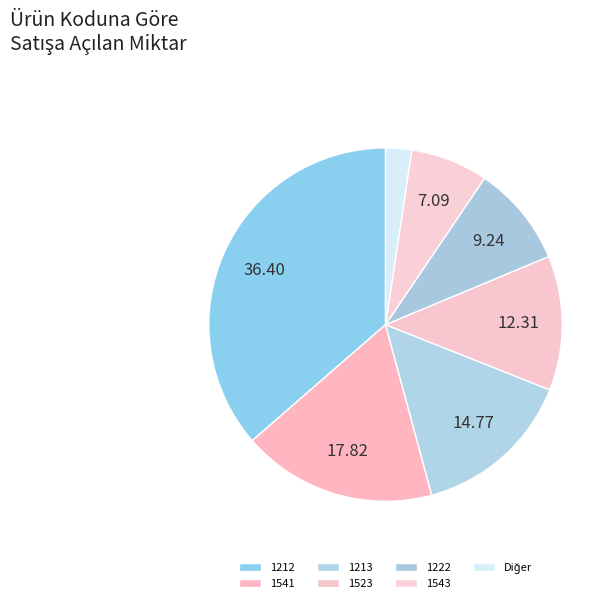

Does any single category account for the majority?

No